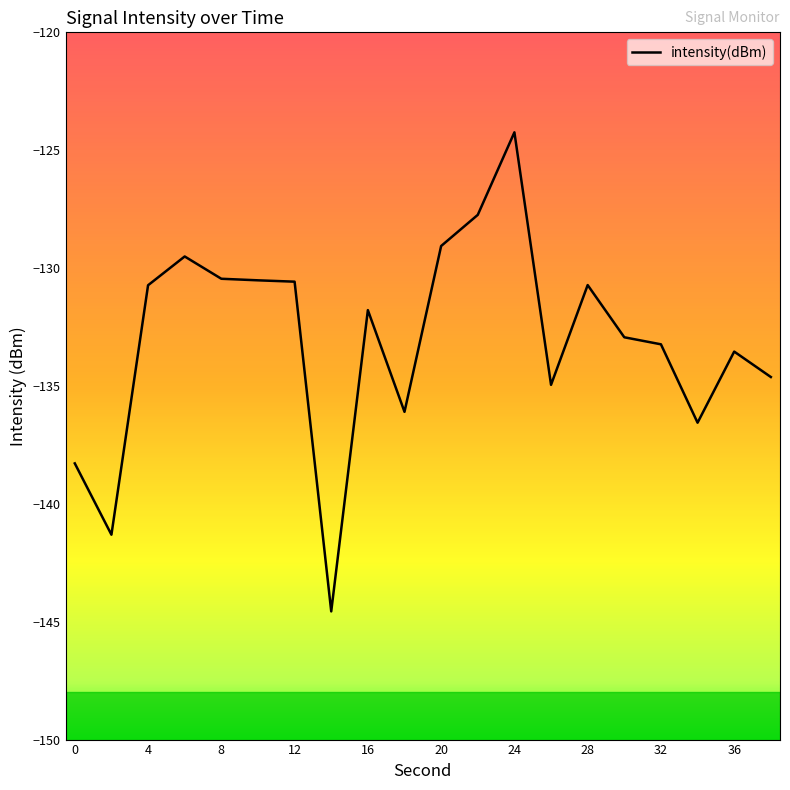

What is the difference between the maximum and minimum values?

20.3